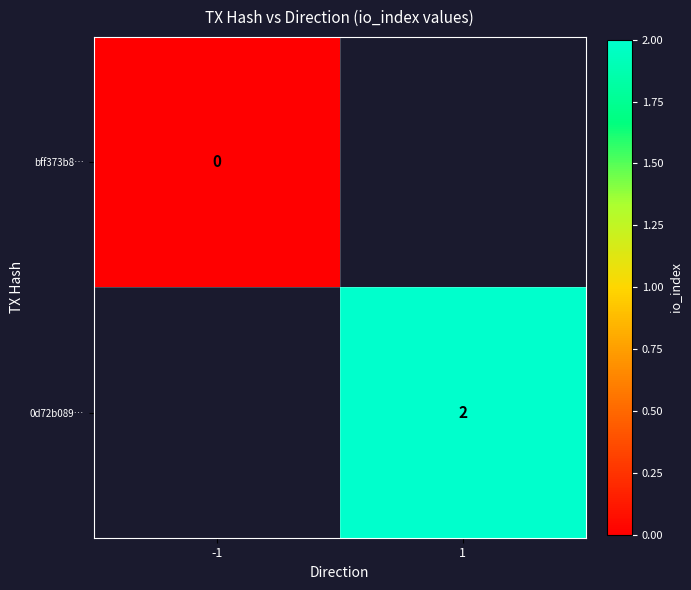

The value of 0d72b089… at 1 is 1. True or false?

False